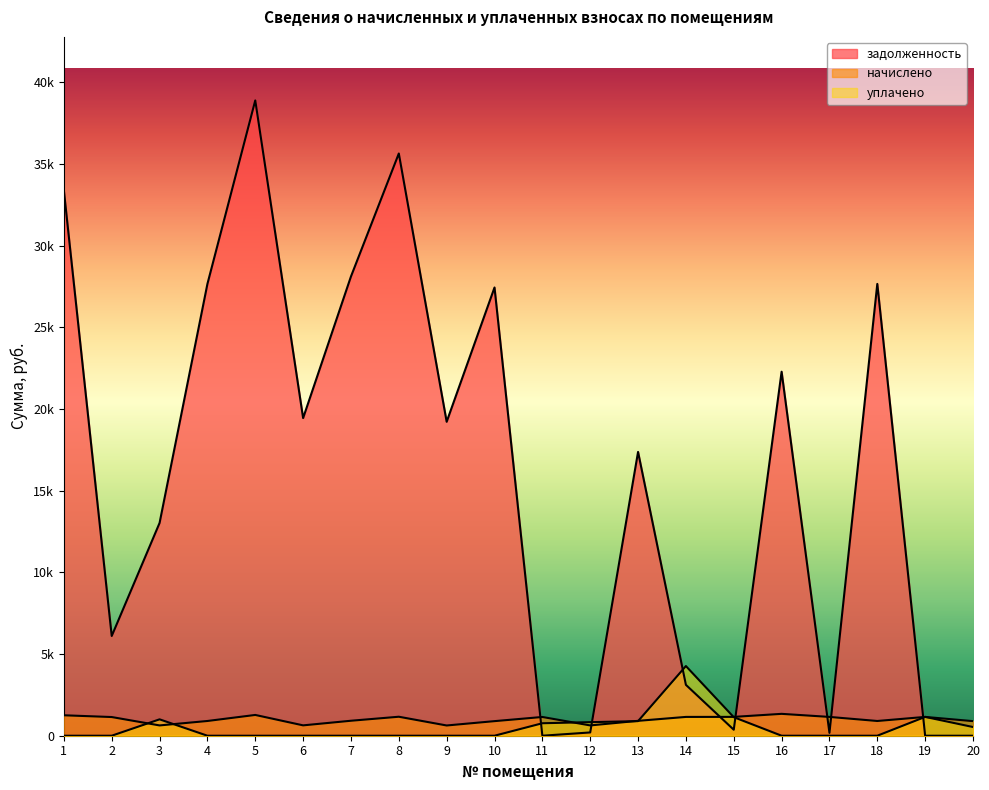

At which label does начислено reach its peak?

16